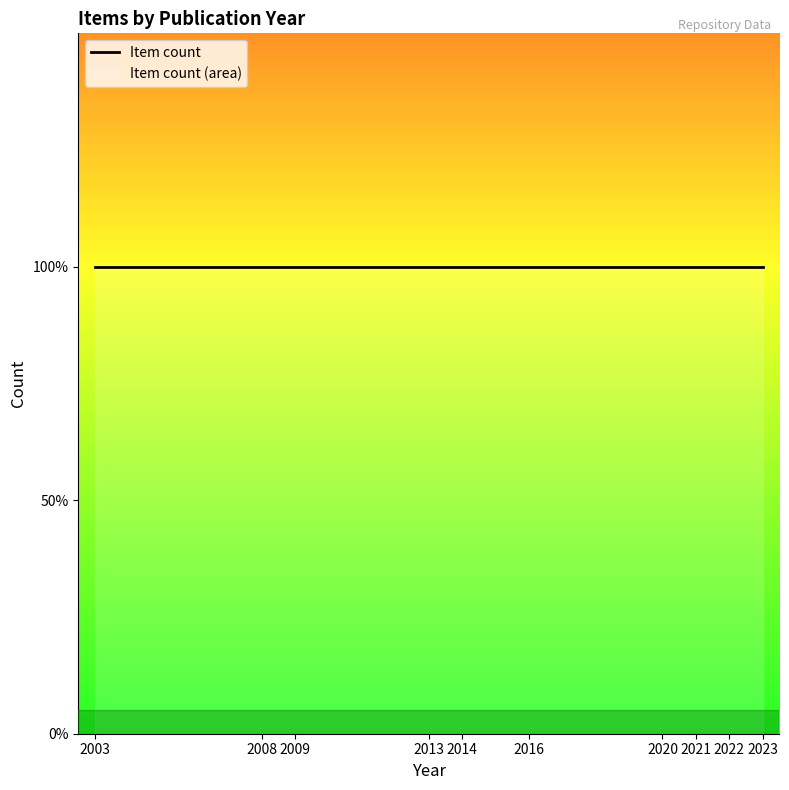

Which label corresponds to the largest value in the chart?

2020